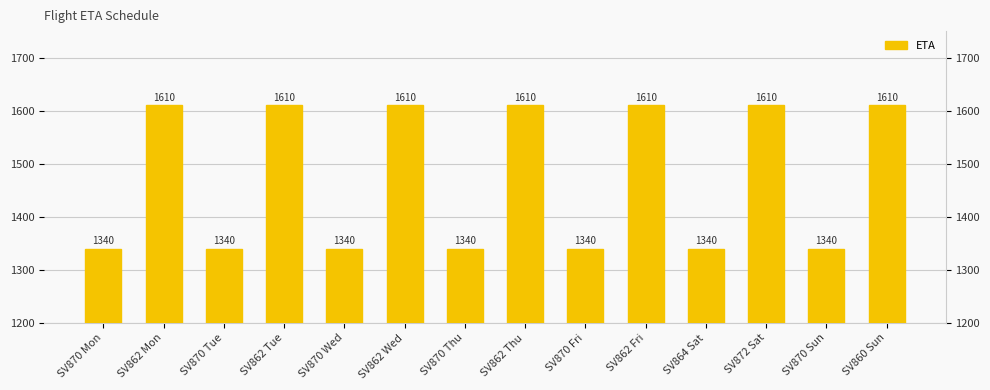

Reading left to right, extract all data points from this chart.

SV870 Mon=1340	SV862 Mon=1610	SV870 Tue=1340	SV862 Tue=1610	SV870 Wed=1340	SV862 Wed=1610	SV870 Thu=1340	SV862 Thu=1610	SV870 Fri=1340	SV862 Fri=1610	SV864 Sat=1340	SV872 Sat=1610	SV870 Sun=1340	SV860 Sun=1610